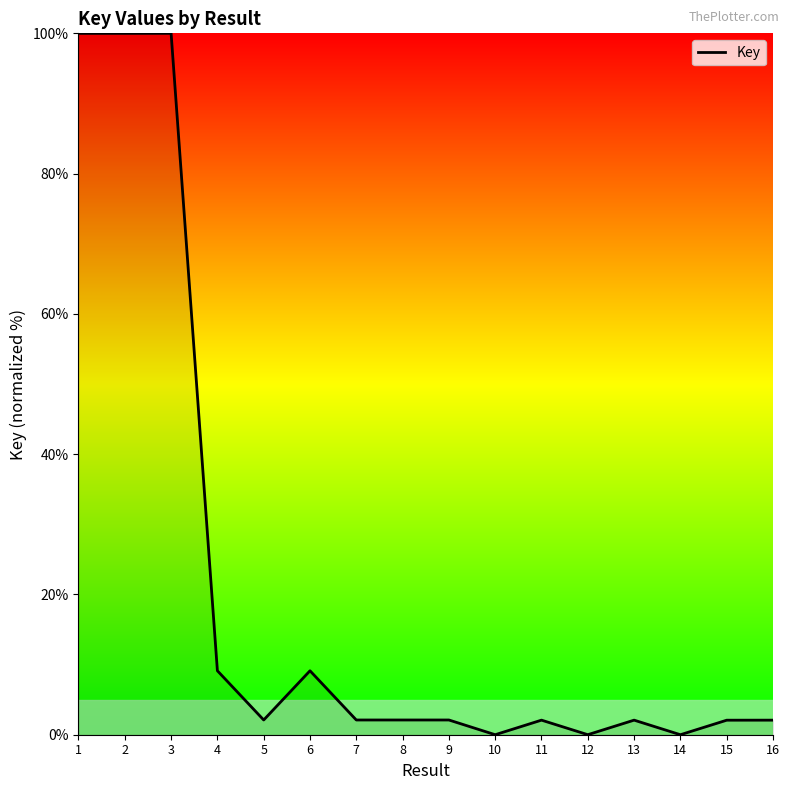

The chart shows a value of 0.0 at 10. True or false?

True